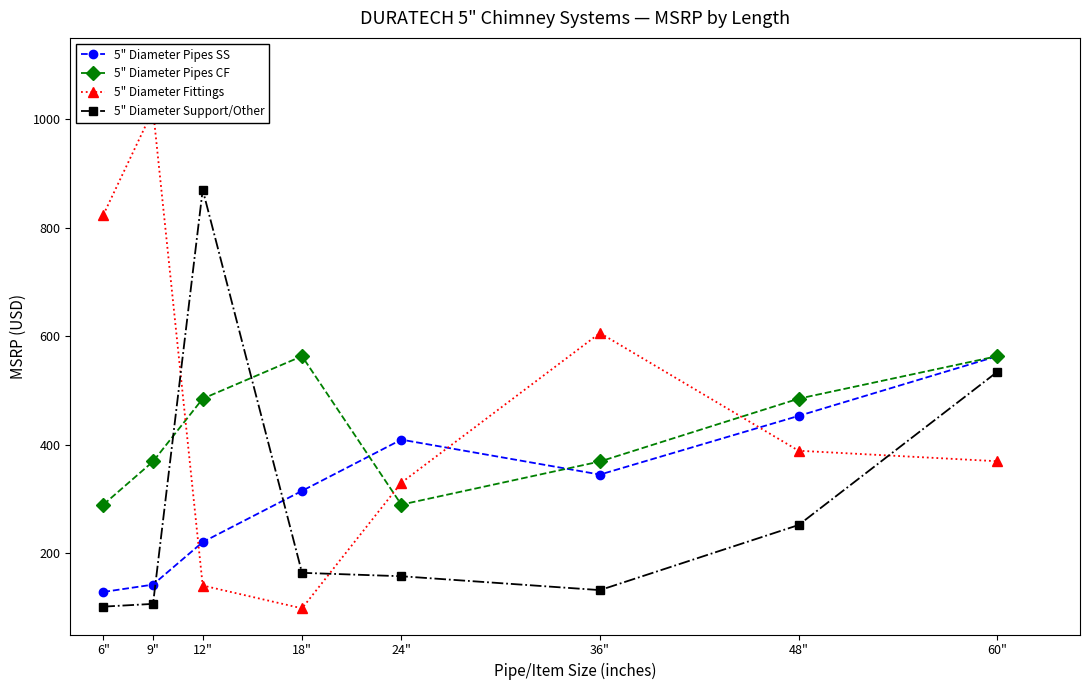

Which category has the lowest value across all series?

18"